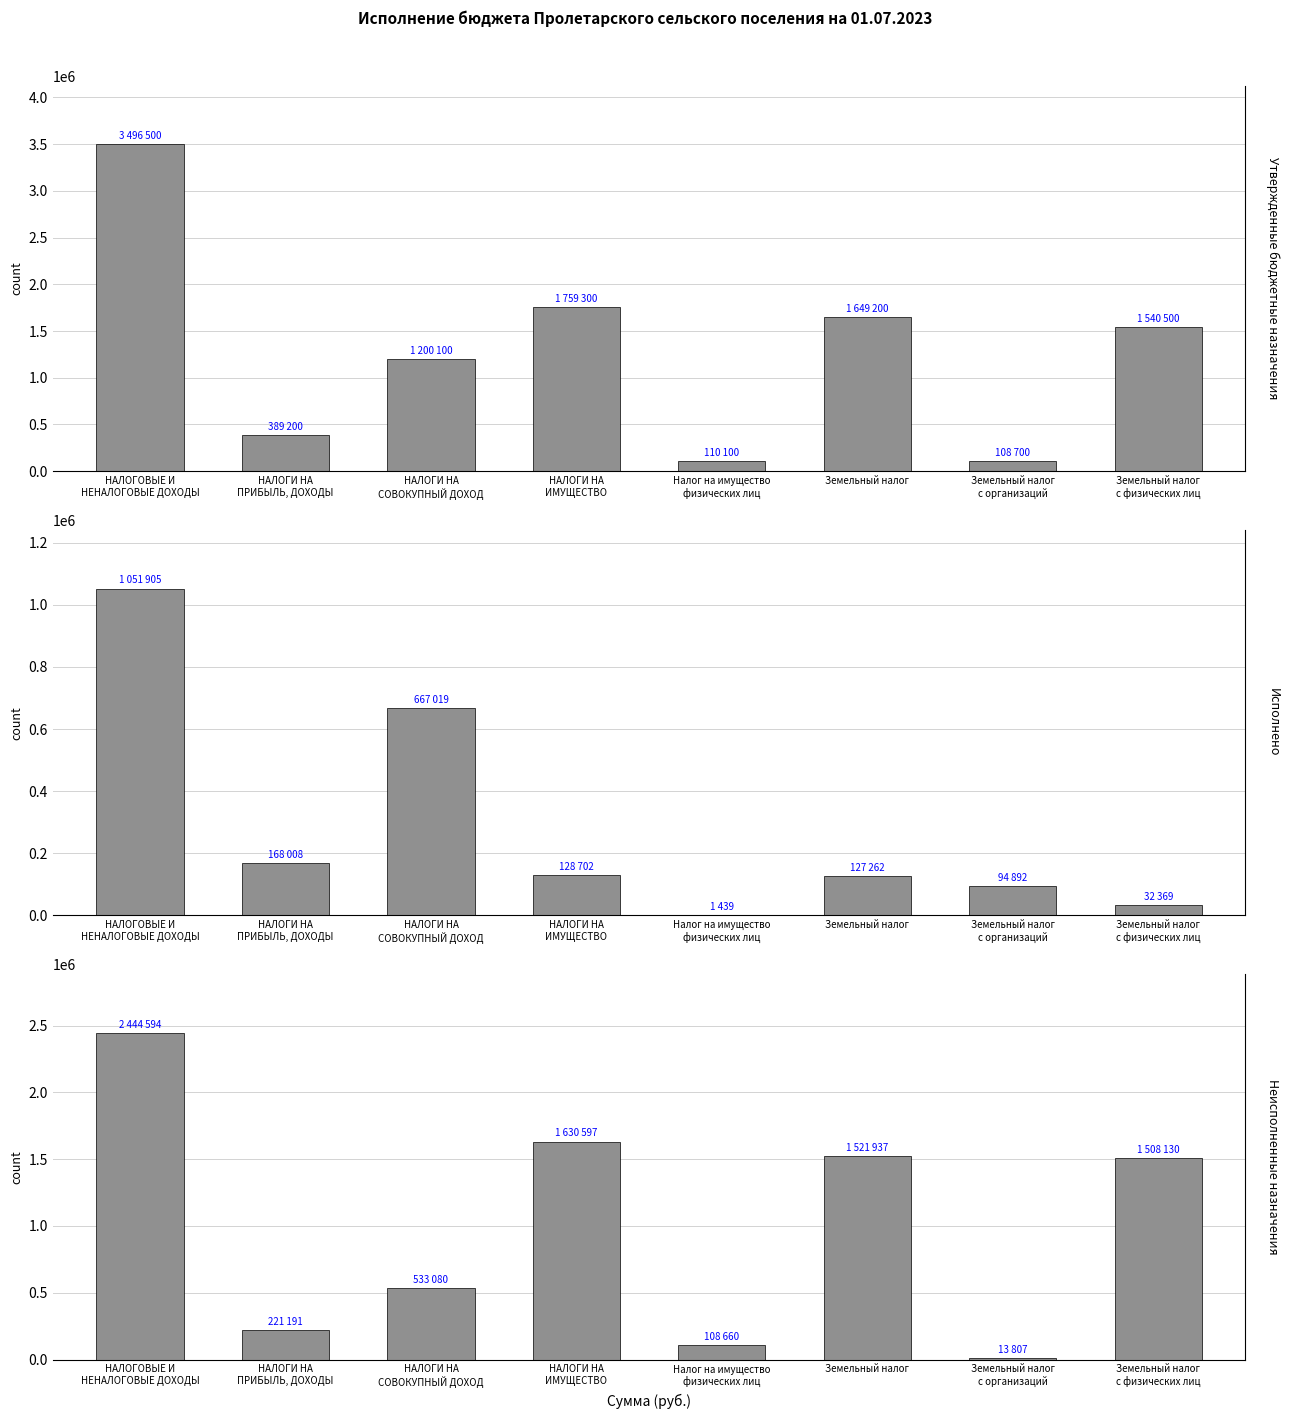

How many bars are there in each group?

3